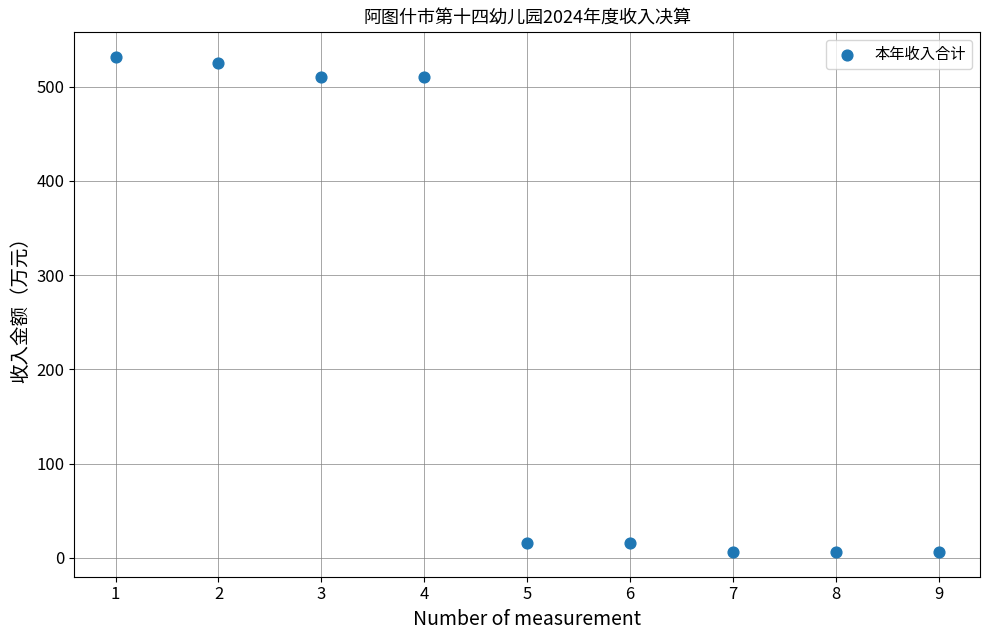

What is the range of X values (max minus min)?

8.0